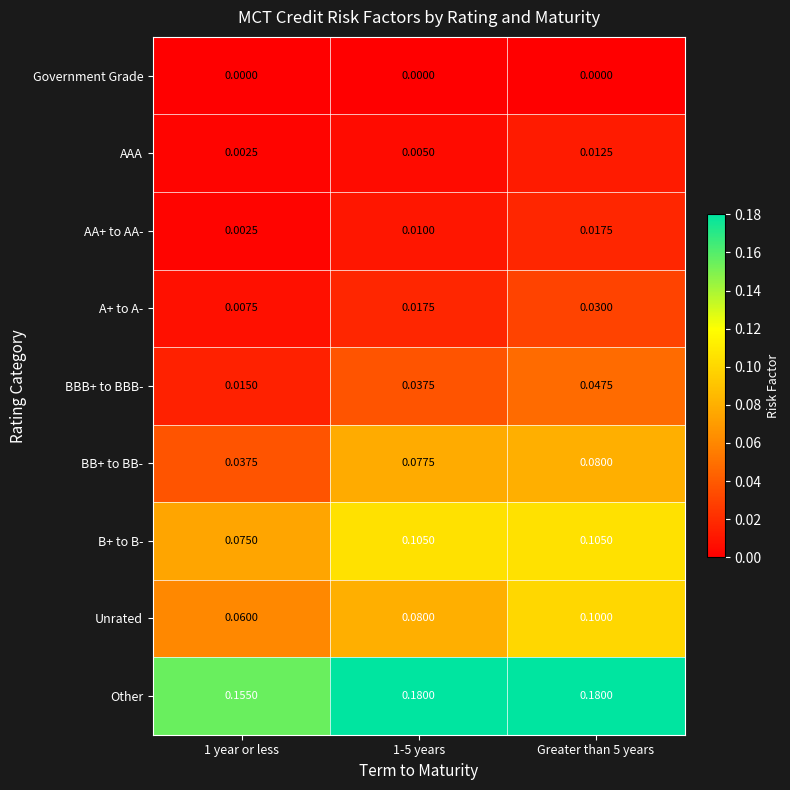

Which series changed the most between 1 year or less and Greater than 5 years?

BB+ to BB-